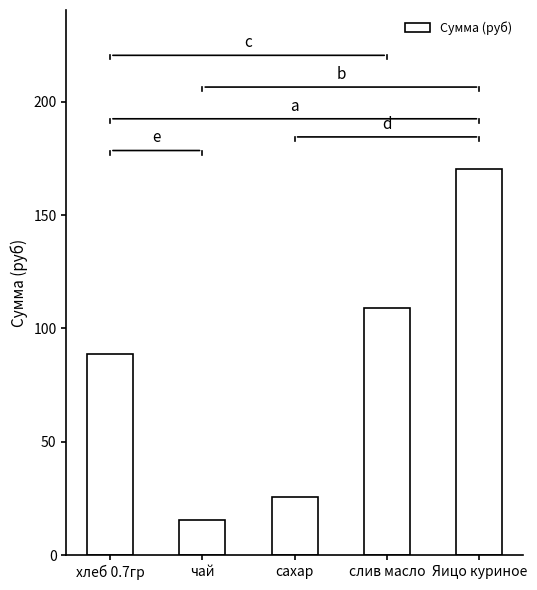

What is the greatest value displayed?

170.5